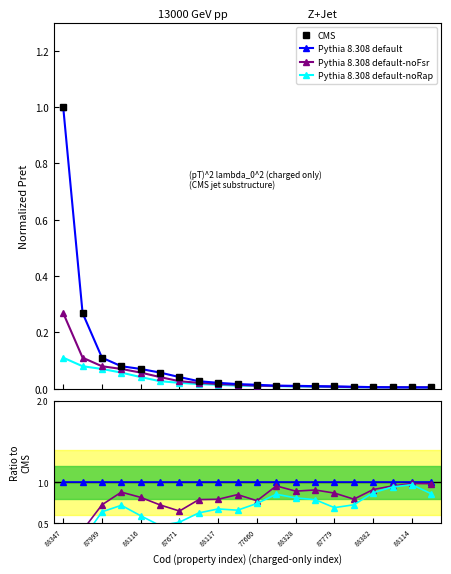

What value does the CMS series have at 88347?

1.0